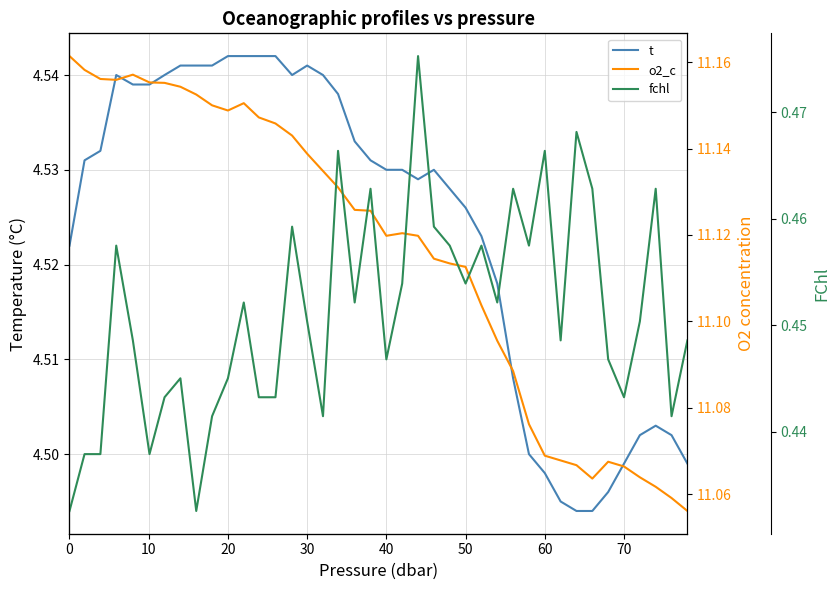

How many distinct data groups are displayed?

3